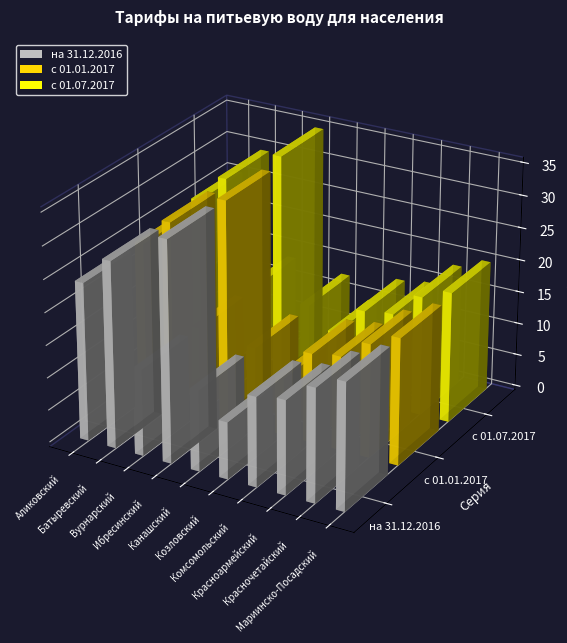

Which series changed the most between Ибресинский and Канашский?

с 01.07.2017